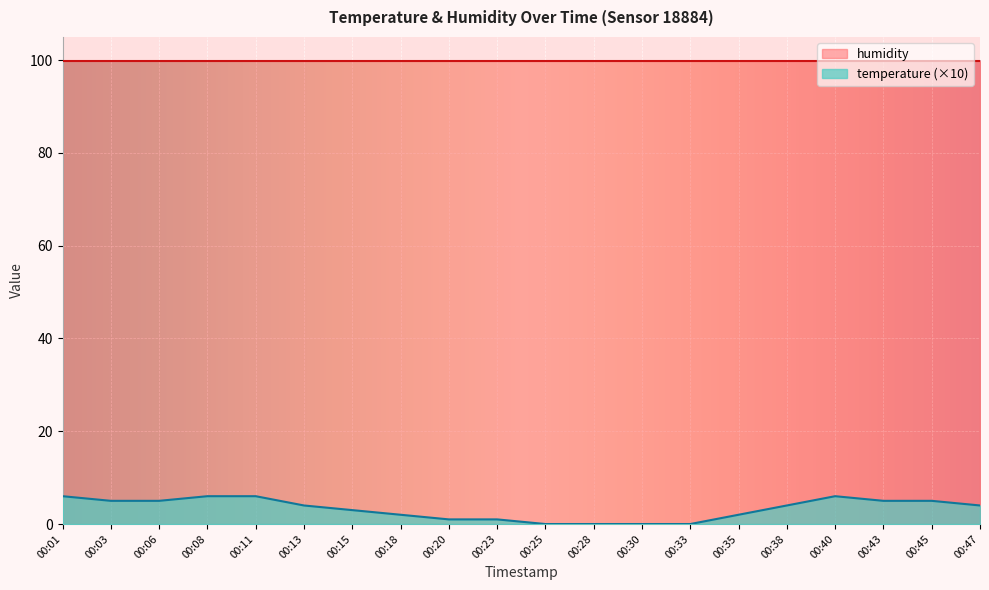

The chart shows a value of 5 at 00:45. True or false?

True